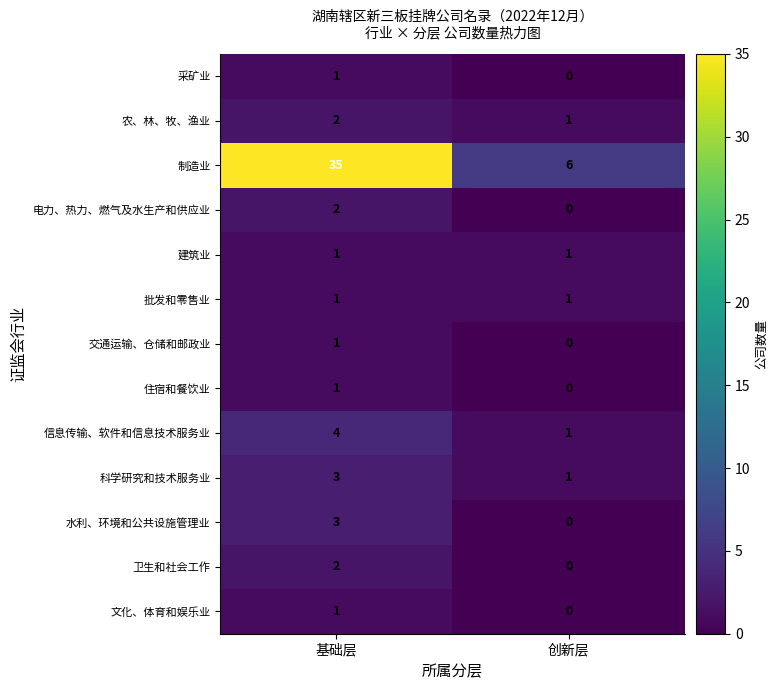

The 制造业 series shows 9 at 创新层. True or false?

False